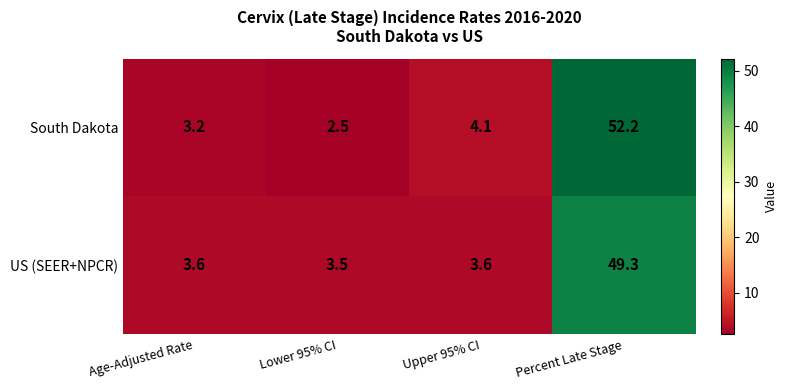

Rank the series by their average value, from lowest to highest.

US (SEER+NPCR), South Dakota